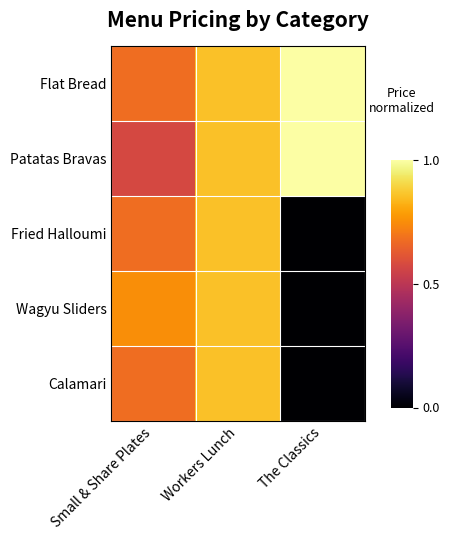

Reading right to left, transcribe all the data shown in this chart.

Flat Bread: The Classics=1.0	Workers Lunch=0.9	Small & Share Plates=0.7
Patatas Bravas: The Classics=1.0	Workers Lunch=0.9	Small & Share Plates=0.6
Fried Halloumi: The Classics=0.0	Workers Lunch=0.9	Small & Share Plates=0.7
Wagyu Sliders: The Classics=0.0	Workers Lunch=0.9	Small & Share Plates=0.8
Calamari: The Classics=0.0	Workers Lunch=0.9	Small & Share Plates=0.7